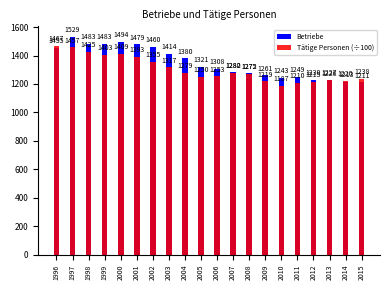

The Betriebe series shows 1494 at 2000. True or false?

True